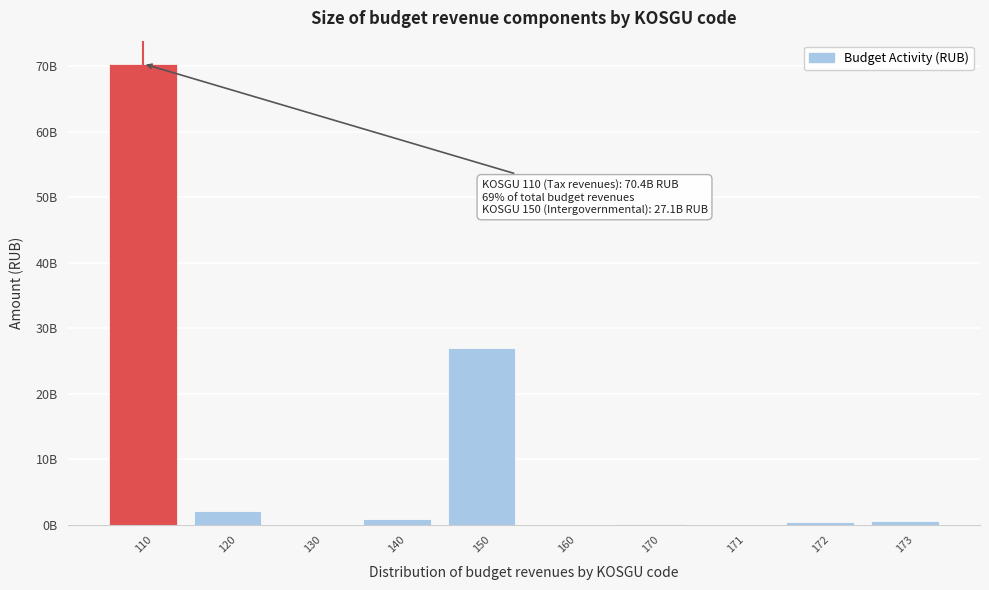

Are the bars horizontal?

No